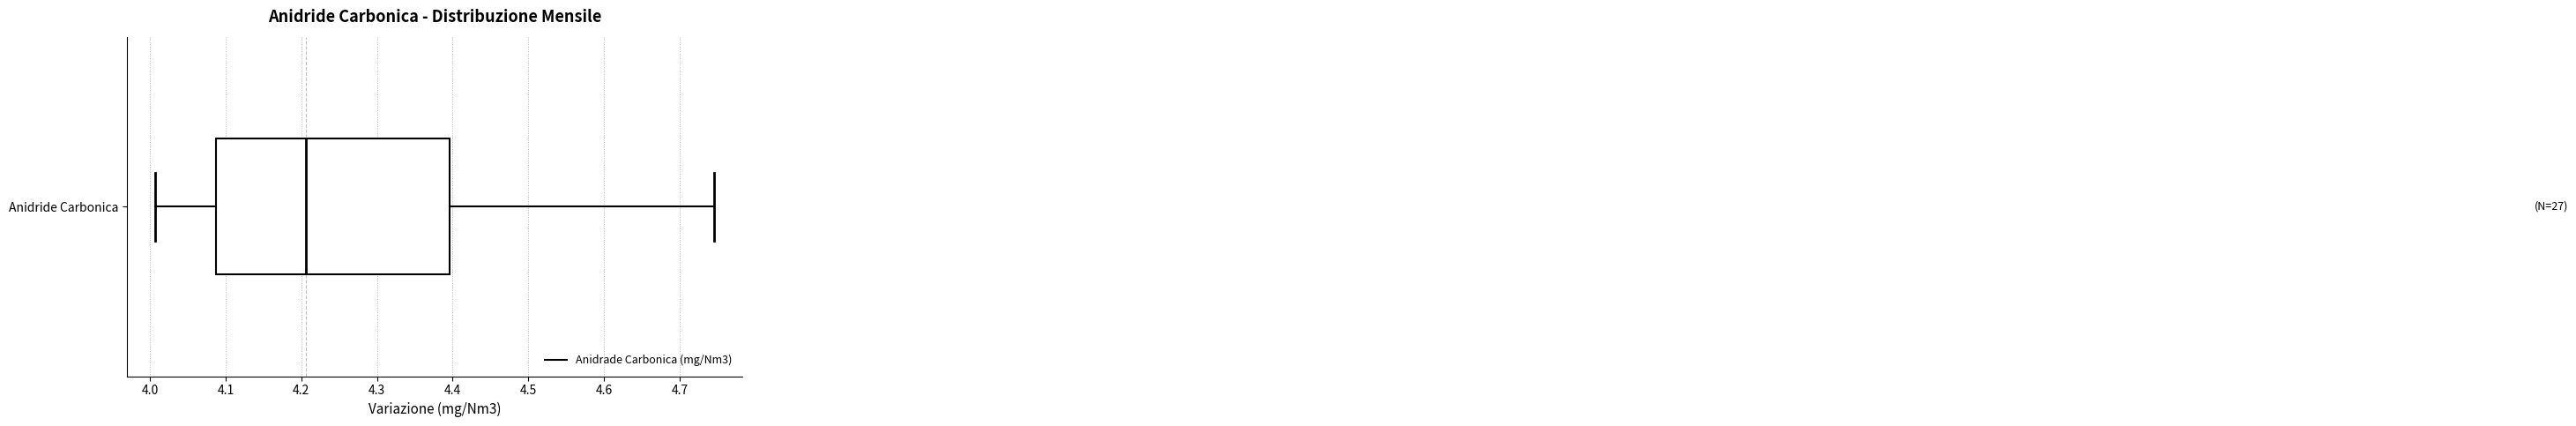

Transcribe this box plot: give where the median line is, the range the box spans, and where the two whiskers end, as read against the x-axis. The values are not printed on the chart, so give them approximately, as read against the axis.

median 4.21, box 4.09 to 4.40, whiskers 4.01 to 4.75